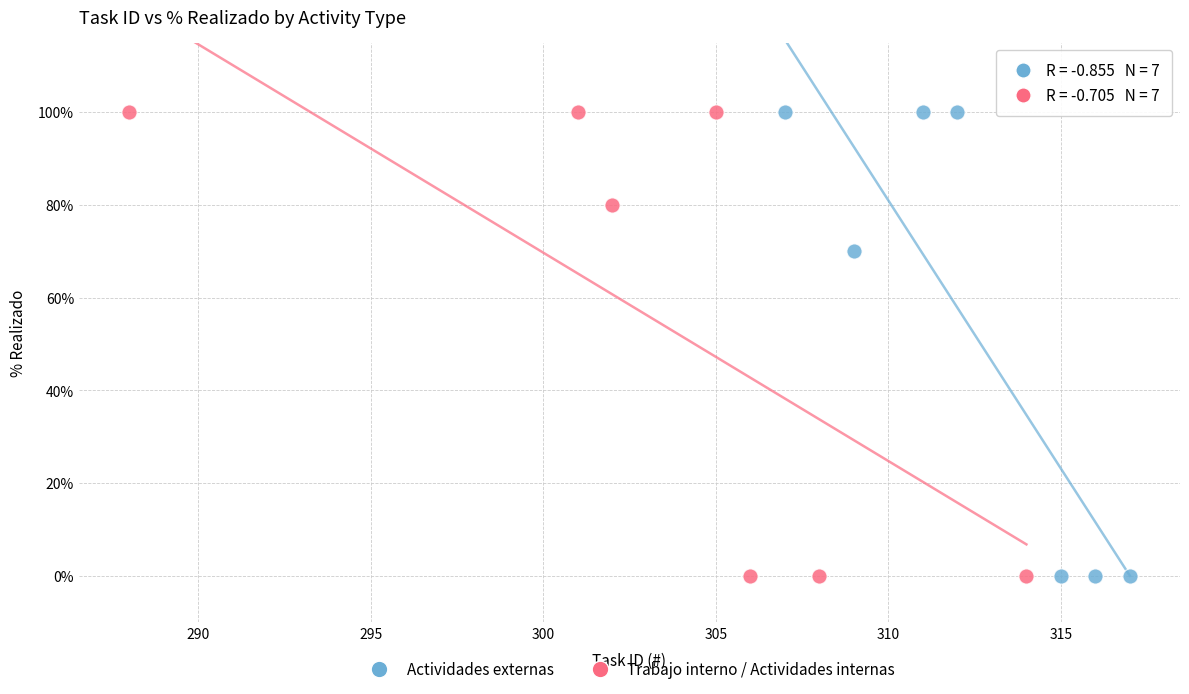

What are all the series names shown in the legend?

Actividades externas, Trabajo interno / Actividades internas